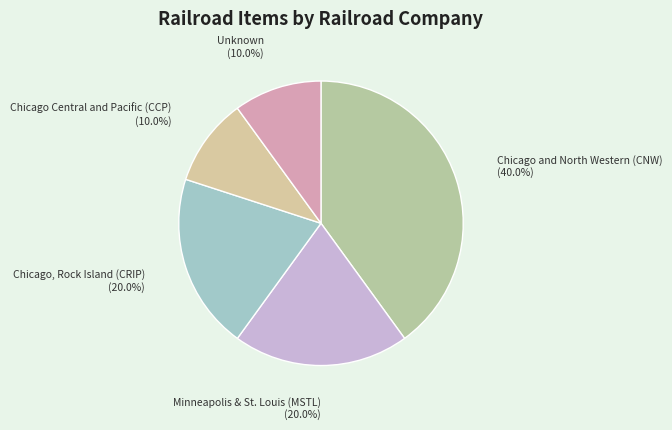

What is the ratio of the value at Chicago, Rock Island (CRIP) to the value at Chicago and North Western (CNW)?

0.5